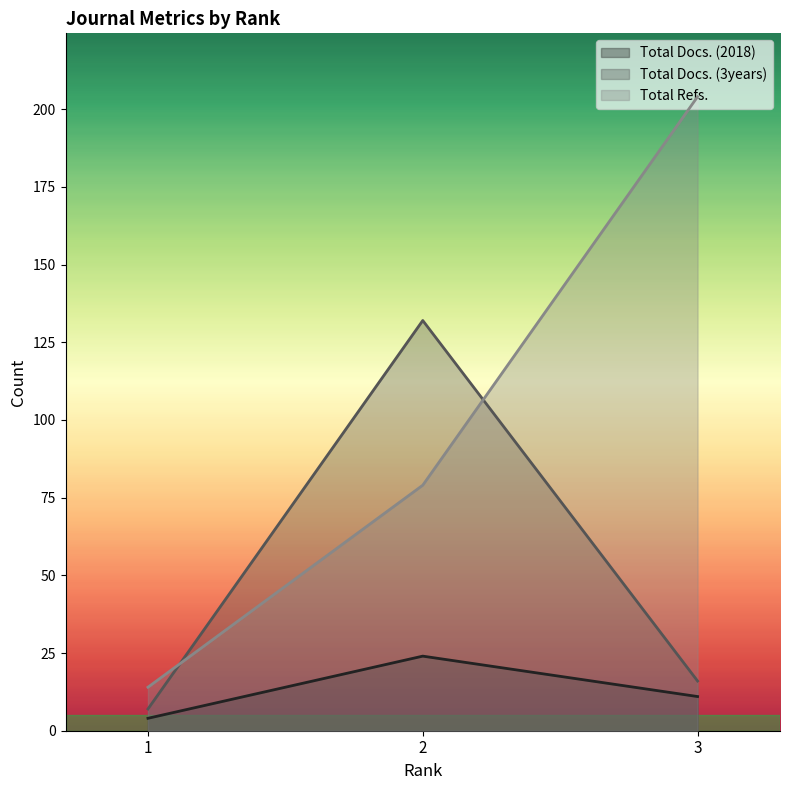

Reading left to right, list all the values displayed in this chart.

Total Docs. (2018): 1=4	2=24	3=11
Total Docs. (3years): 1=7	2=132	3=16
Total Refs.: 1=14	2=79	3=204